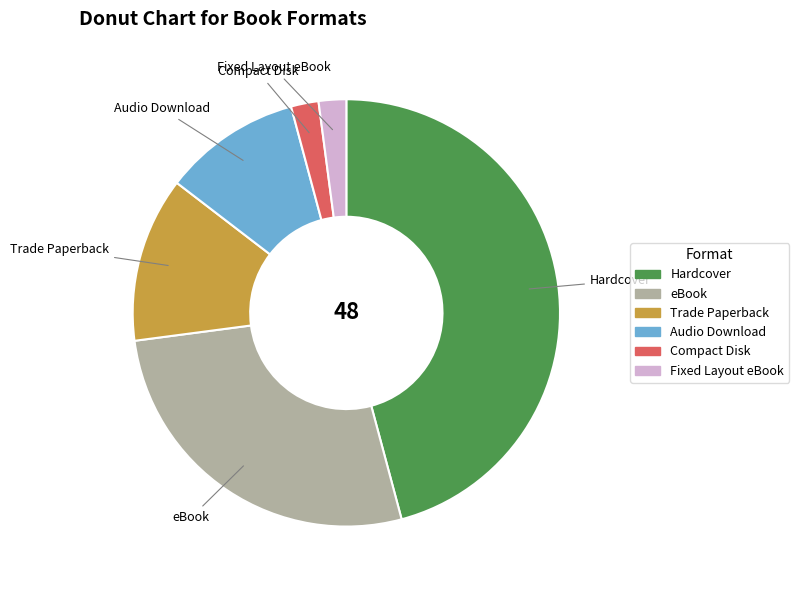

The Fixed Layout eBook slice represents 12% of the pie. True or false?

False